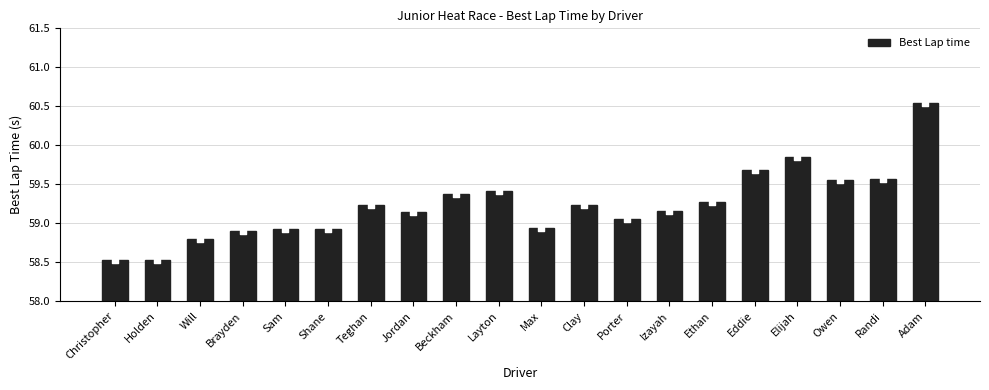

Which has a higher value, Ethan or Izayah?

Ethan